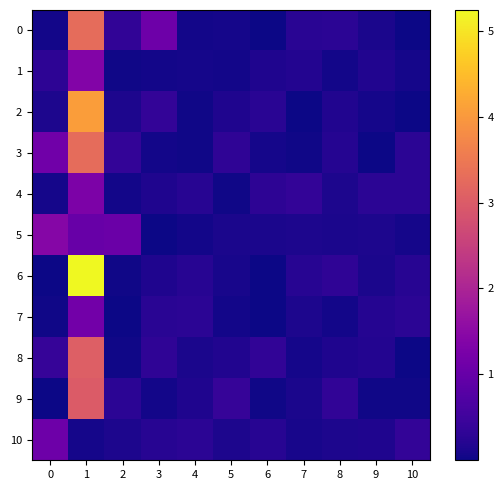

At which category does the chart reach its minimum across all series?

6